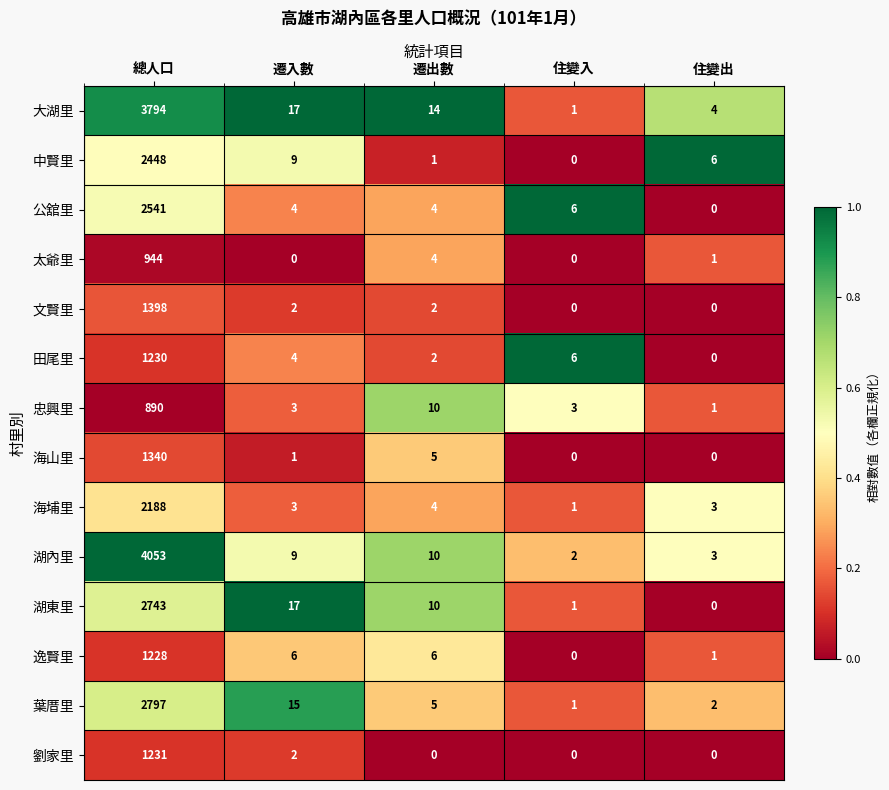

Rank the series by their maximum value, from lowest to highest.

忠興里, 太爺里, 逸賢里, 田尾里, 劉家里, 海山里, 文賢里, 海埔里, 中賢里, 公舘里, 湖東里, 葉厝里, 大湖里, 湖內里